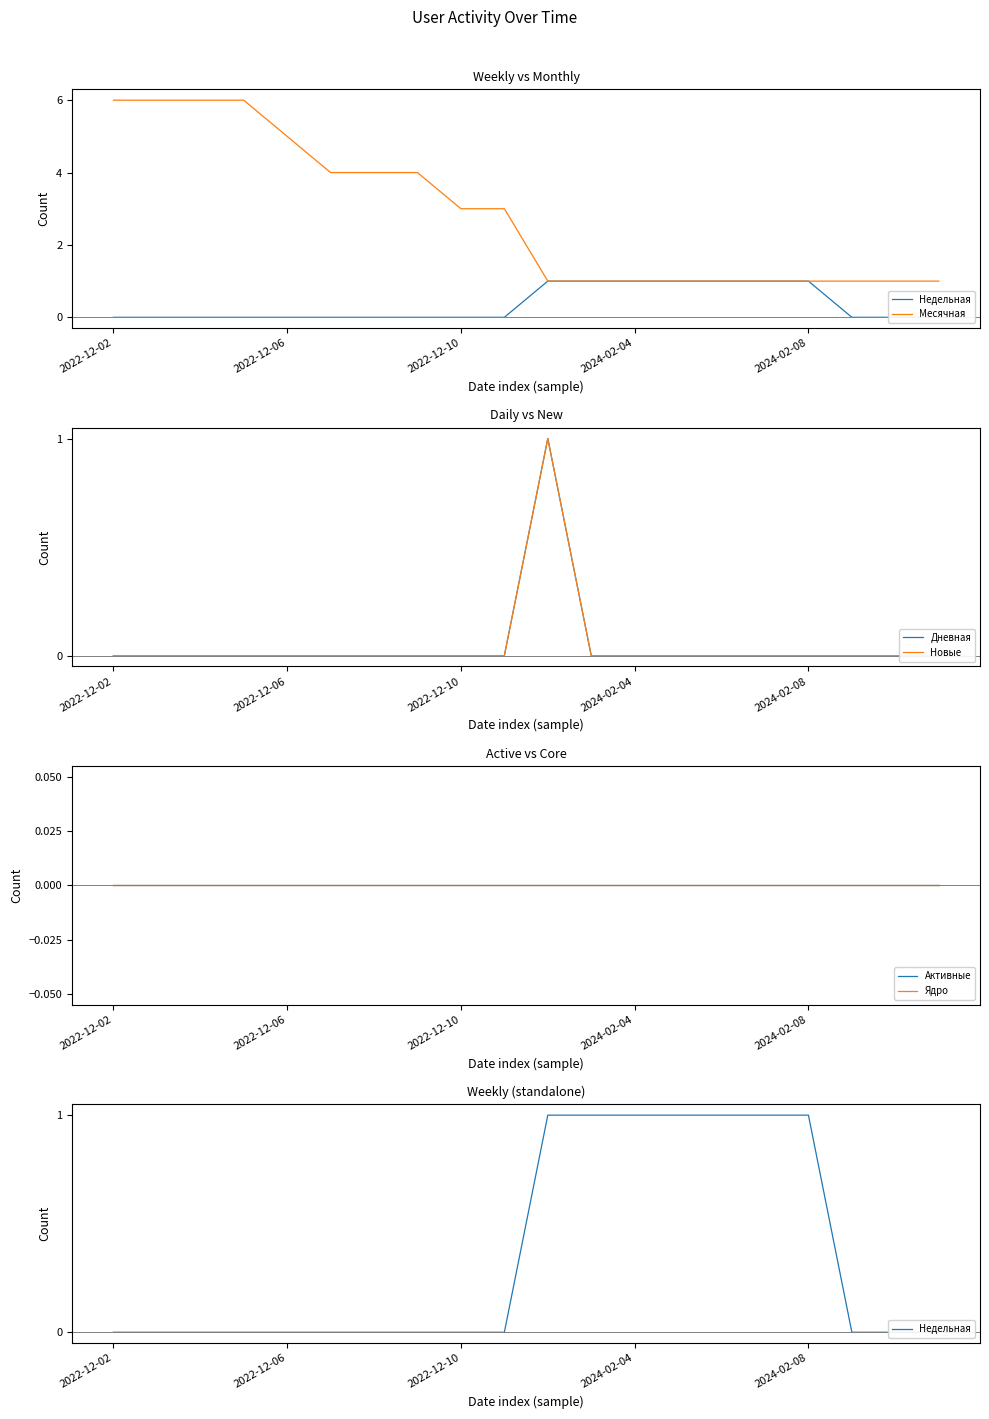

The Месячная series shows 1 at 2024-02-08. True or false?

True